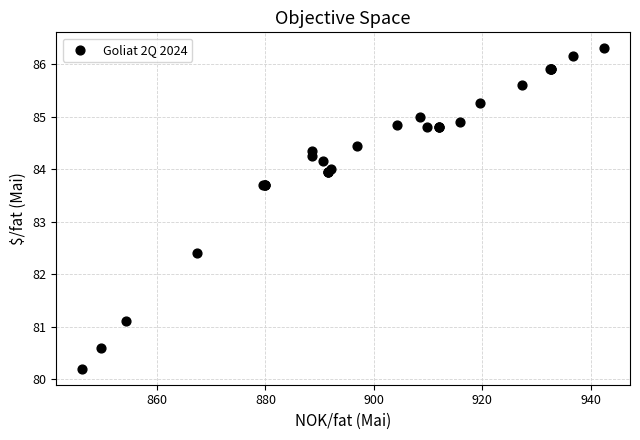

What Y value in the scatter plot is closest to 83?

82.4